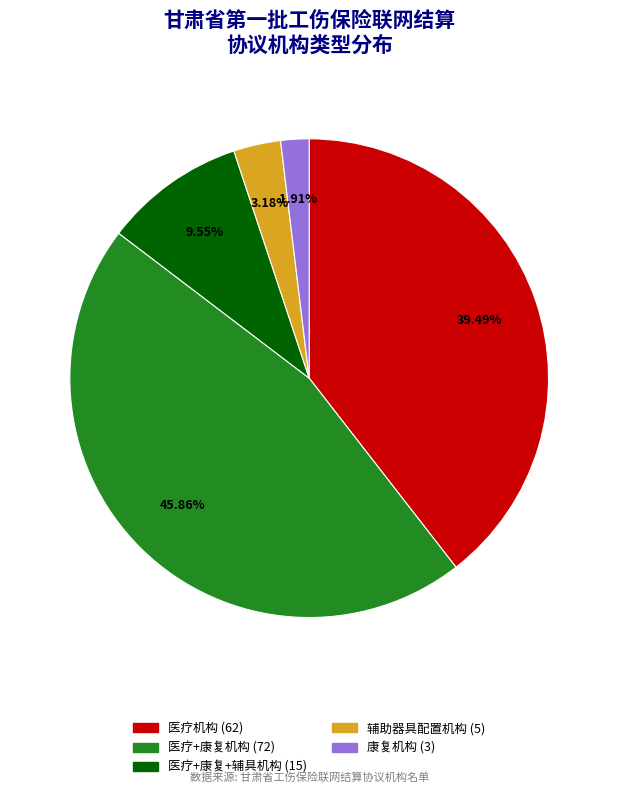

Is there a majority slice in this chart?

No